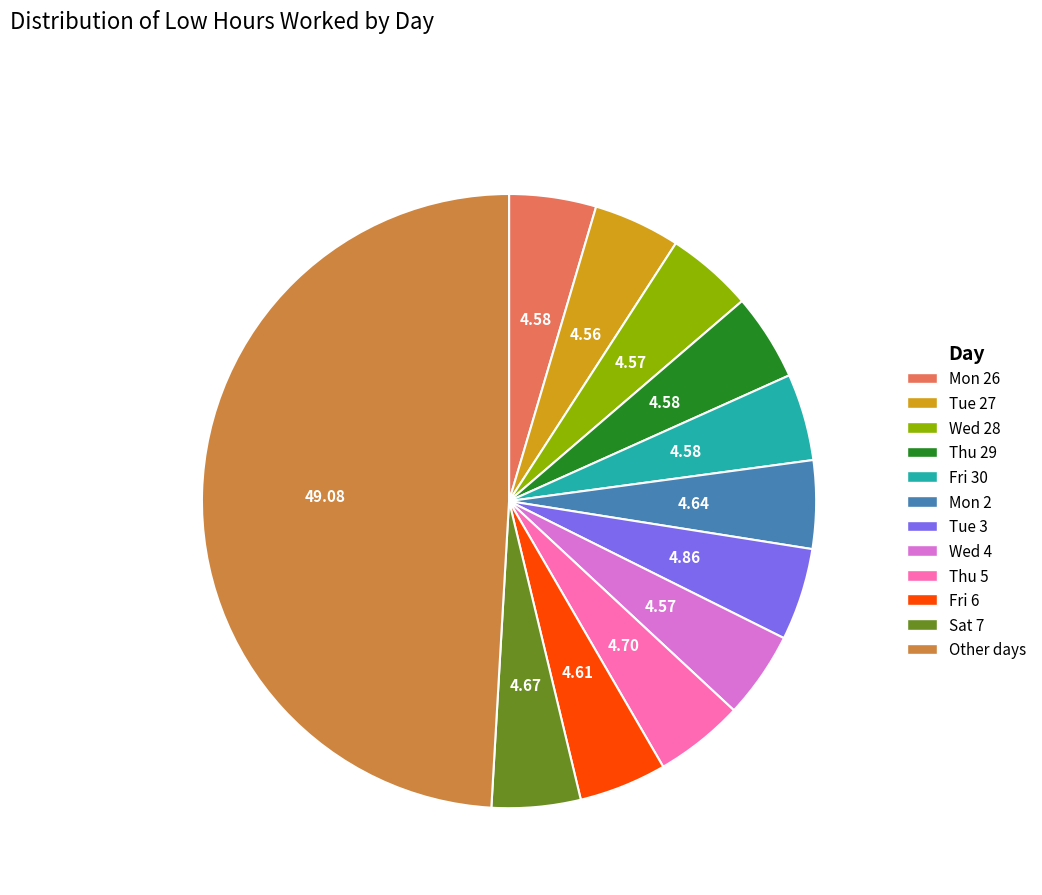

How many slices are in this pie chart?

12